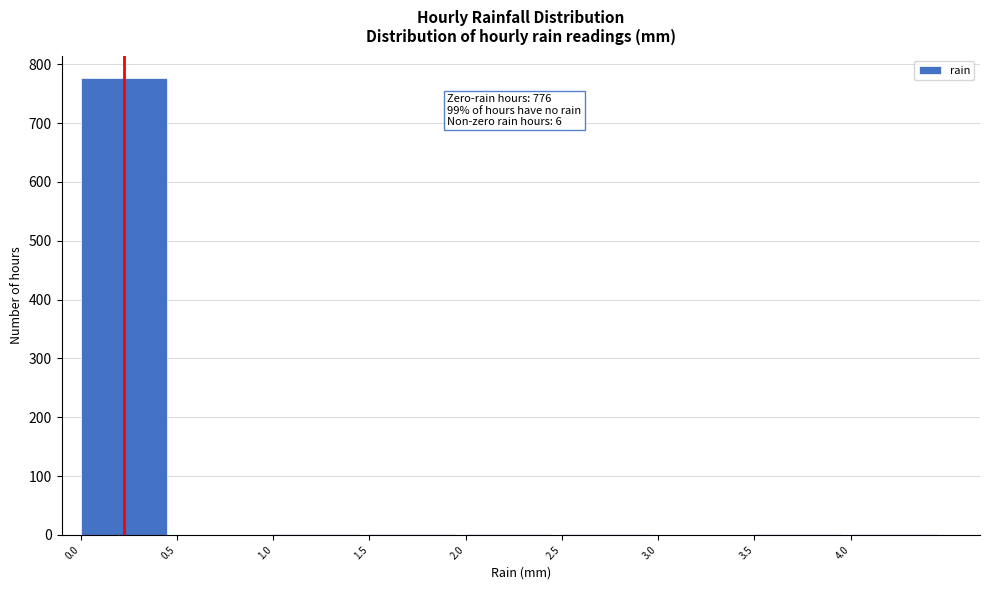

Which range on the x-axis has the tallest bar?

0.0 to 0.5